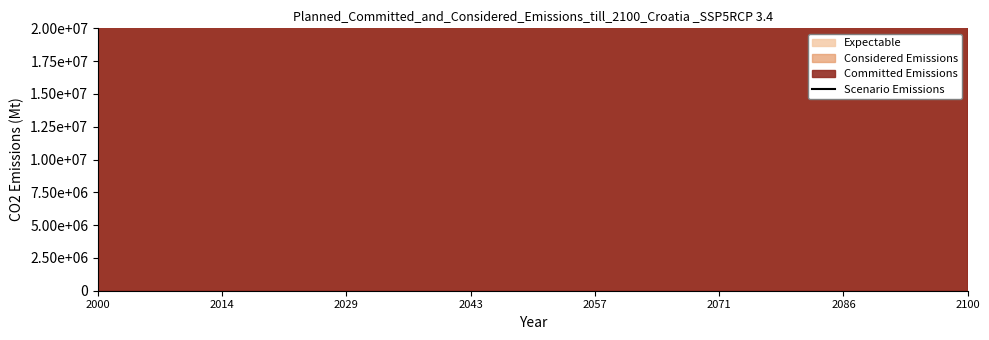

What is the maximum value shown in the chart?

1850000000000.0